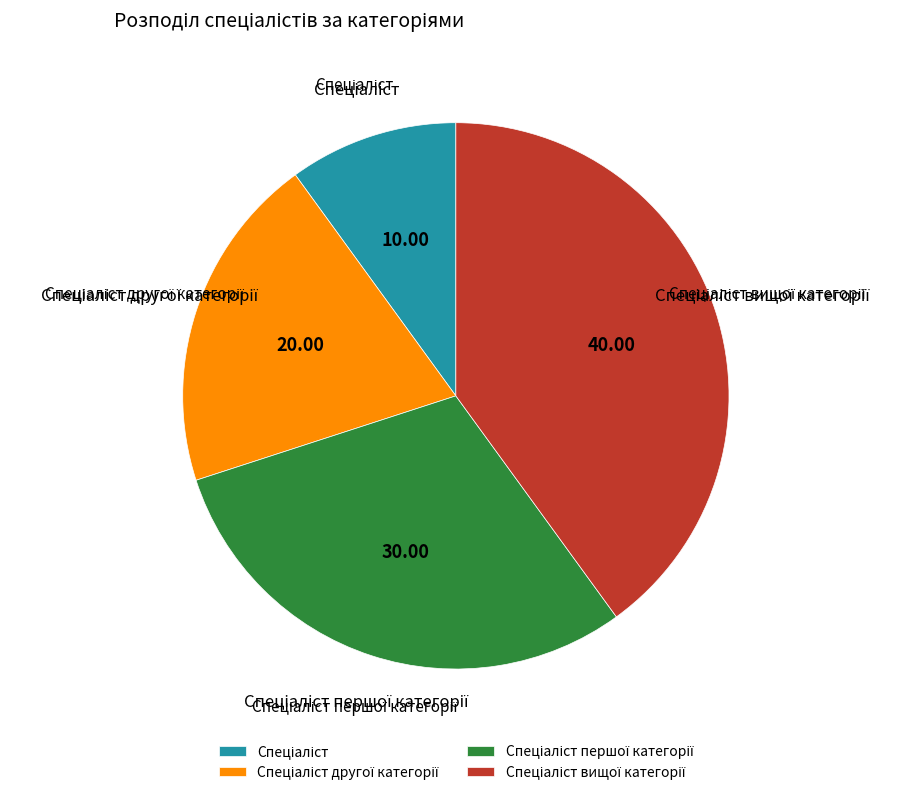

Does any single category account for the majority?

No